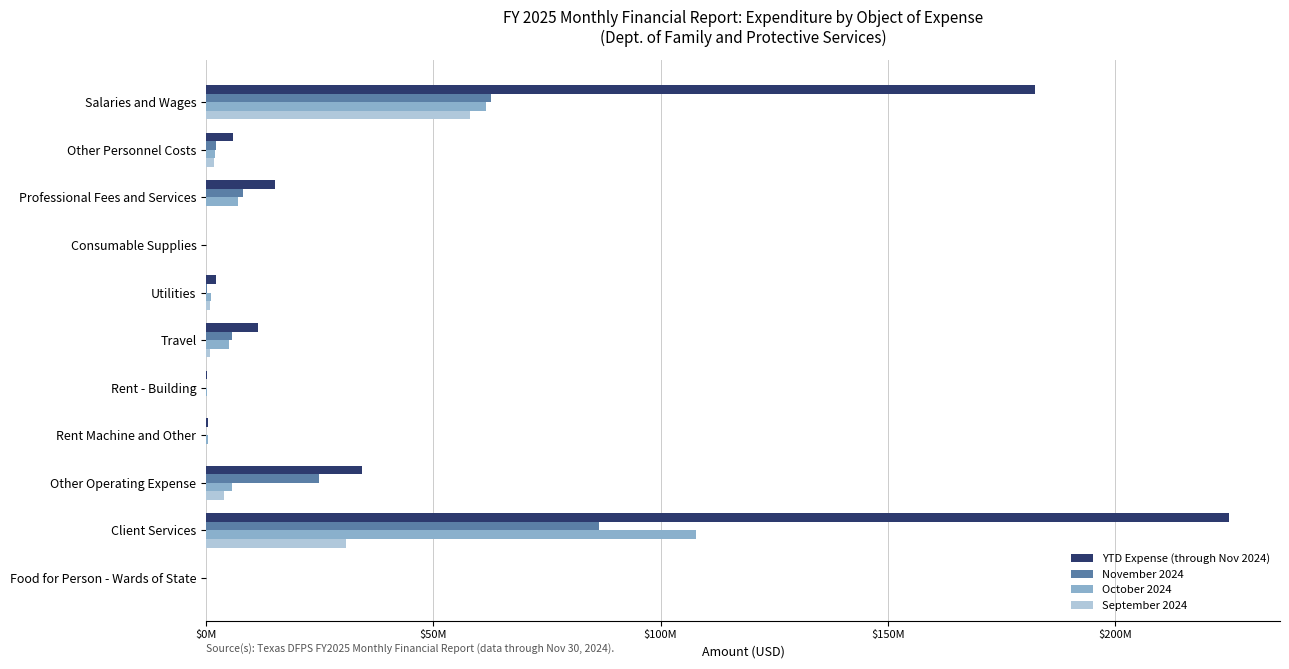

What are all the series names shown in the legend?

YTD Expense (through Nov 2024), November 2024, October 2024, September 2024